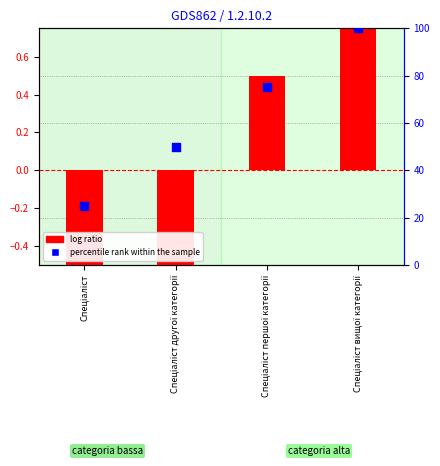

Is the value of percentile rank within the sample at Спеціаліст першої категорії greater than the value of log ratio at Спеціаліст?

Yes